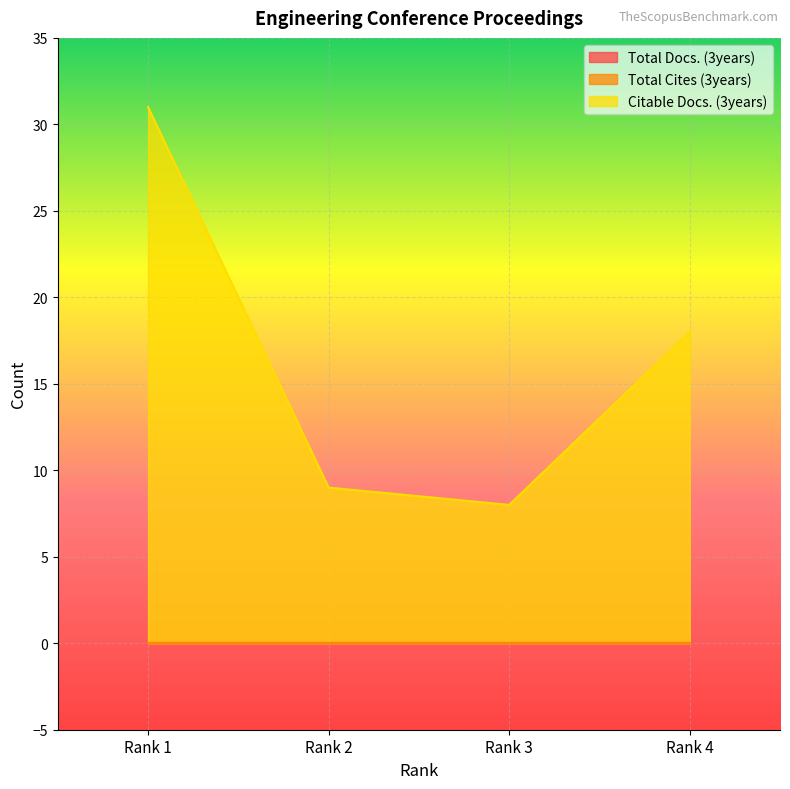

Is it true that Citable Docs. (3years) equals 32 at Rank 4?

False